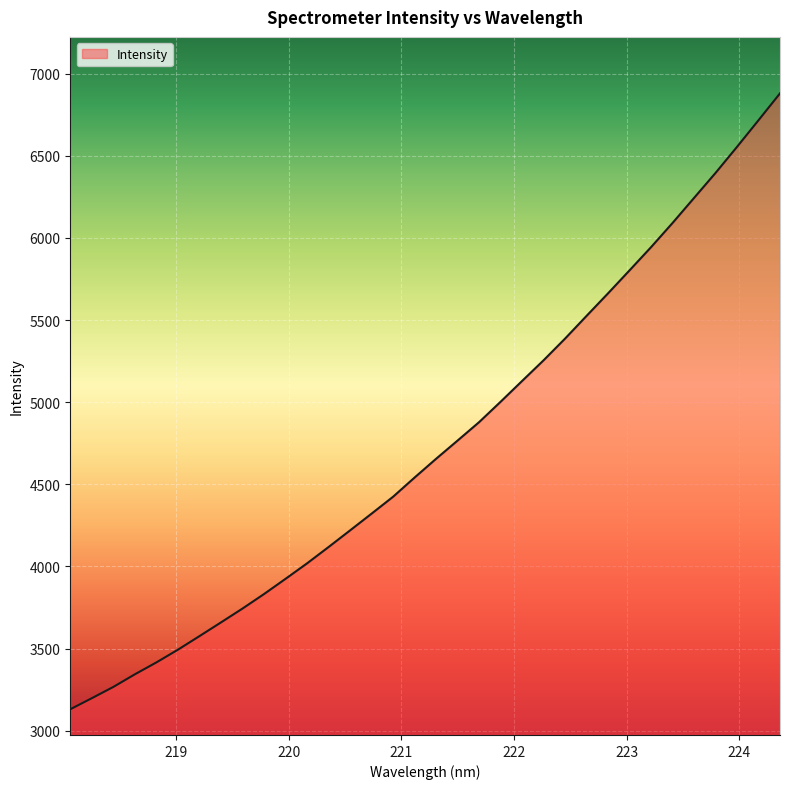

What is the difference between the maximum and minimum values?

3749.6